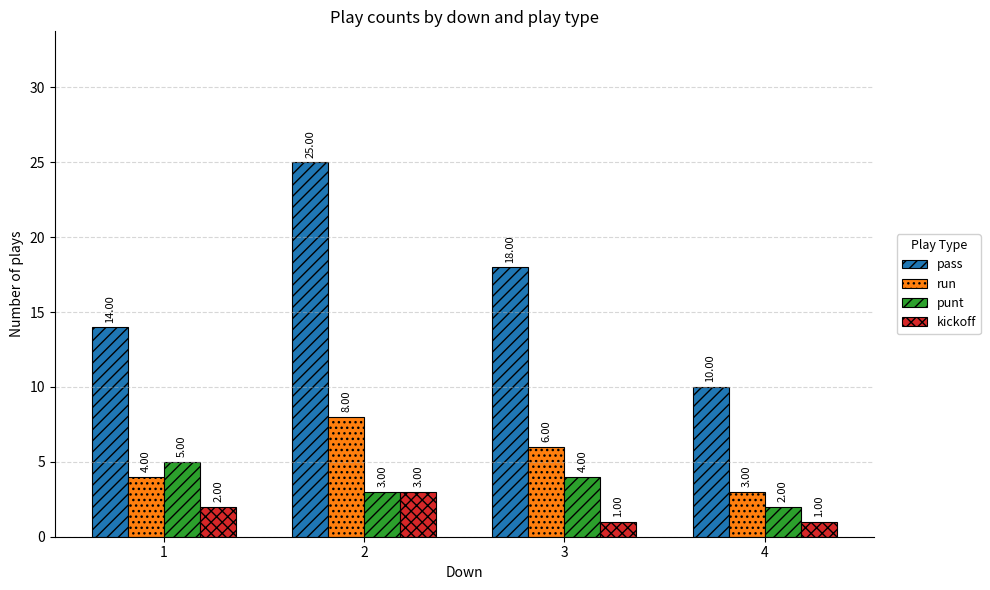

What is the value of the kickoff bar at the 3rd from the left?

1